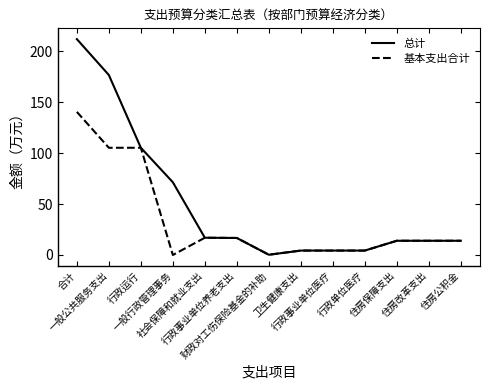

Which series has the largest range (max minus min)?

总计